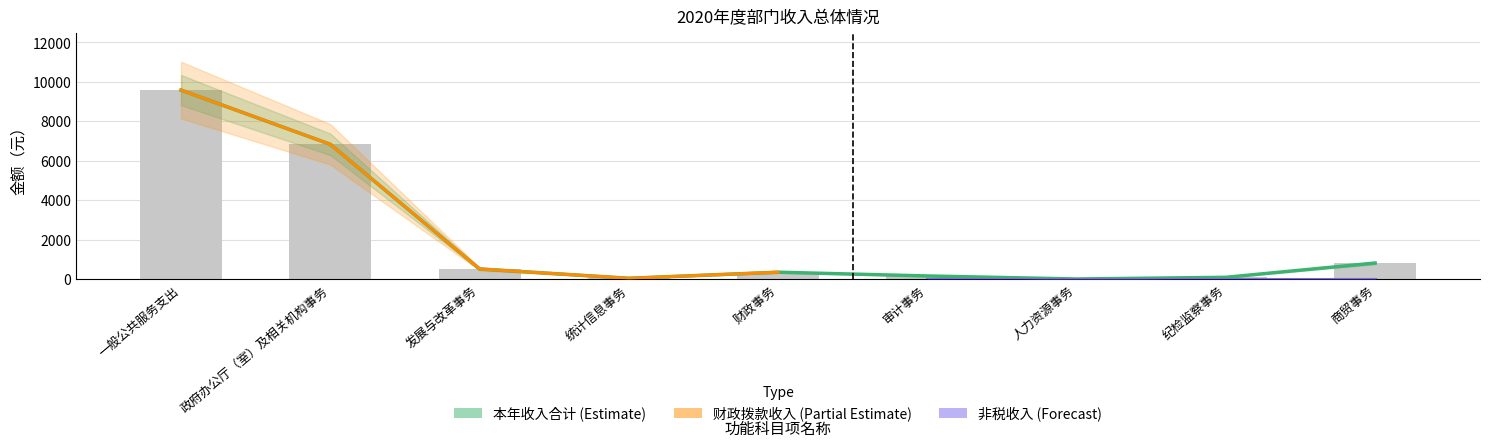

What is the total value across all series at 财政事务?

699.4